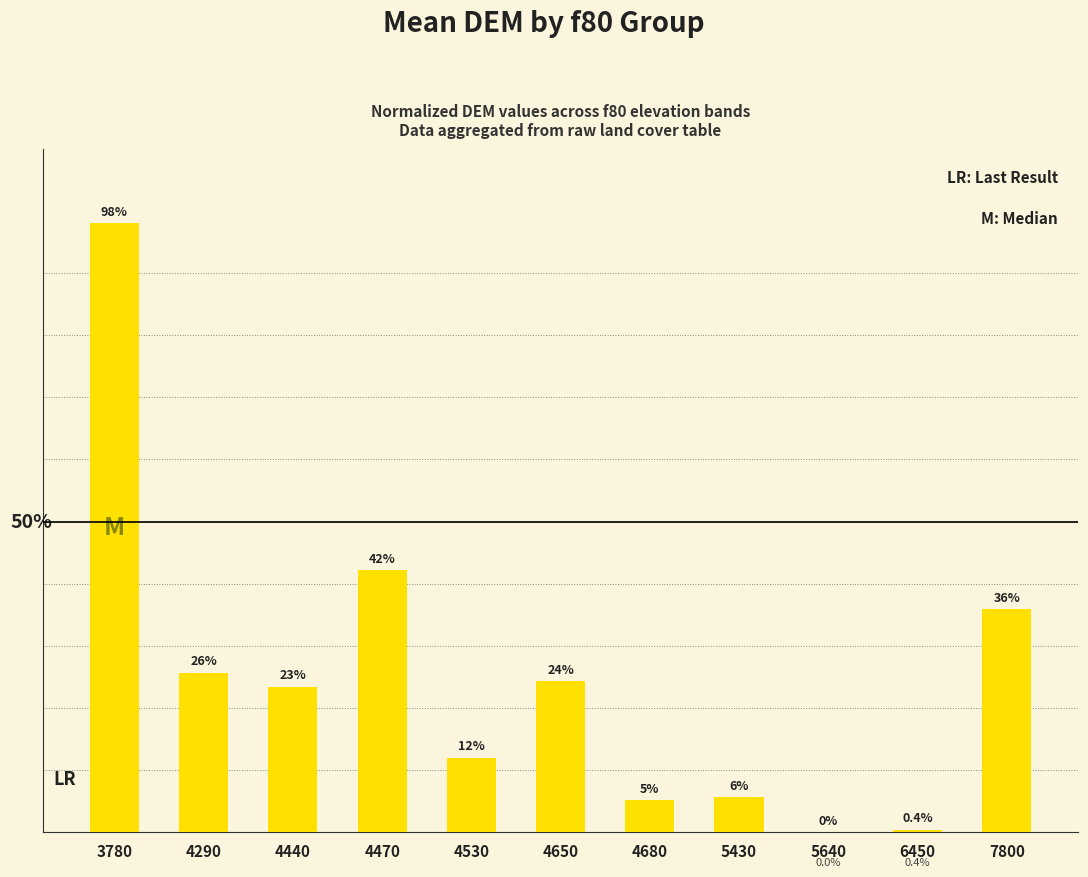

What is the value of the 2nd bar from the left?

25.7